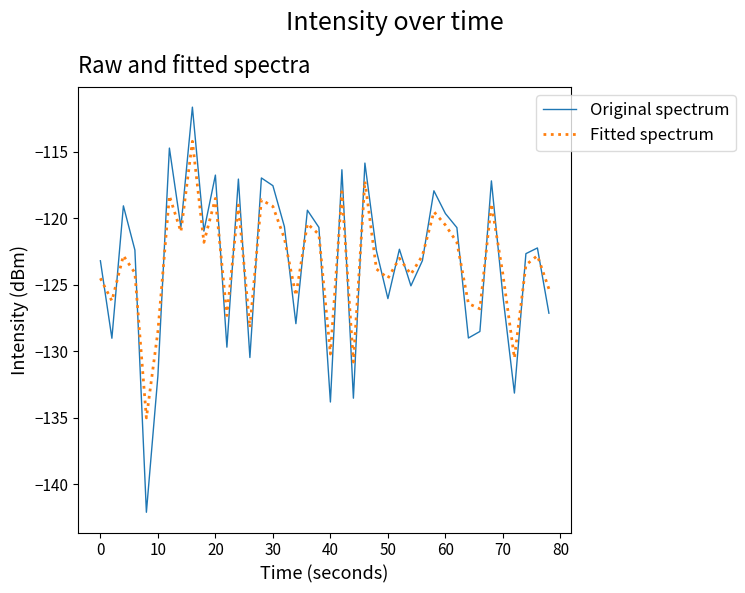

Which series has the widest spread of values?

Original spectrum